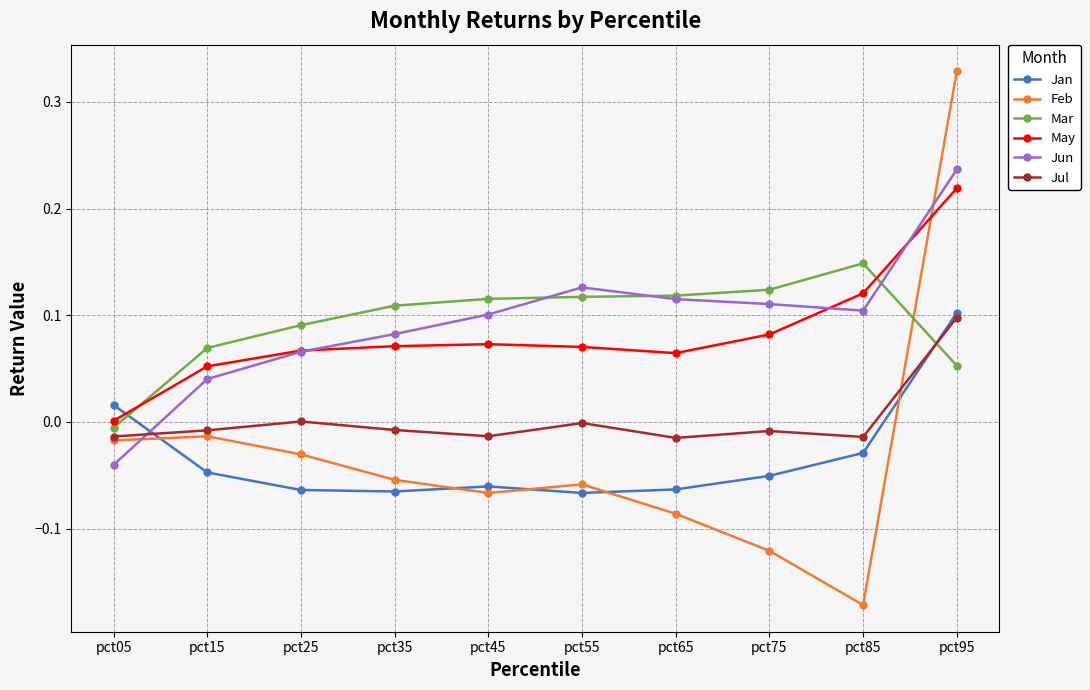

Which series changed the most between pct25 and pct85?

Feb